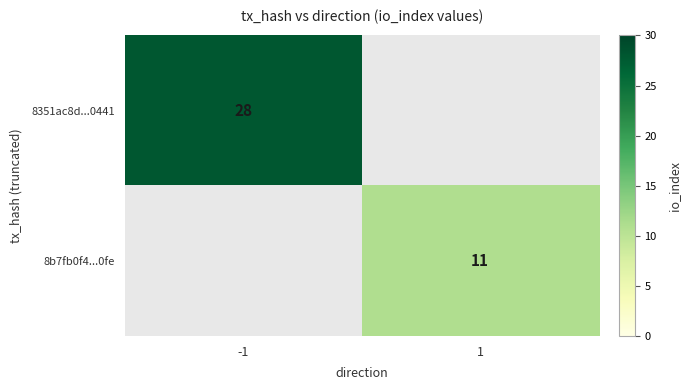

The 8351ac8d...0441 series shows 41 at -1. True or false?

False